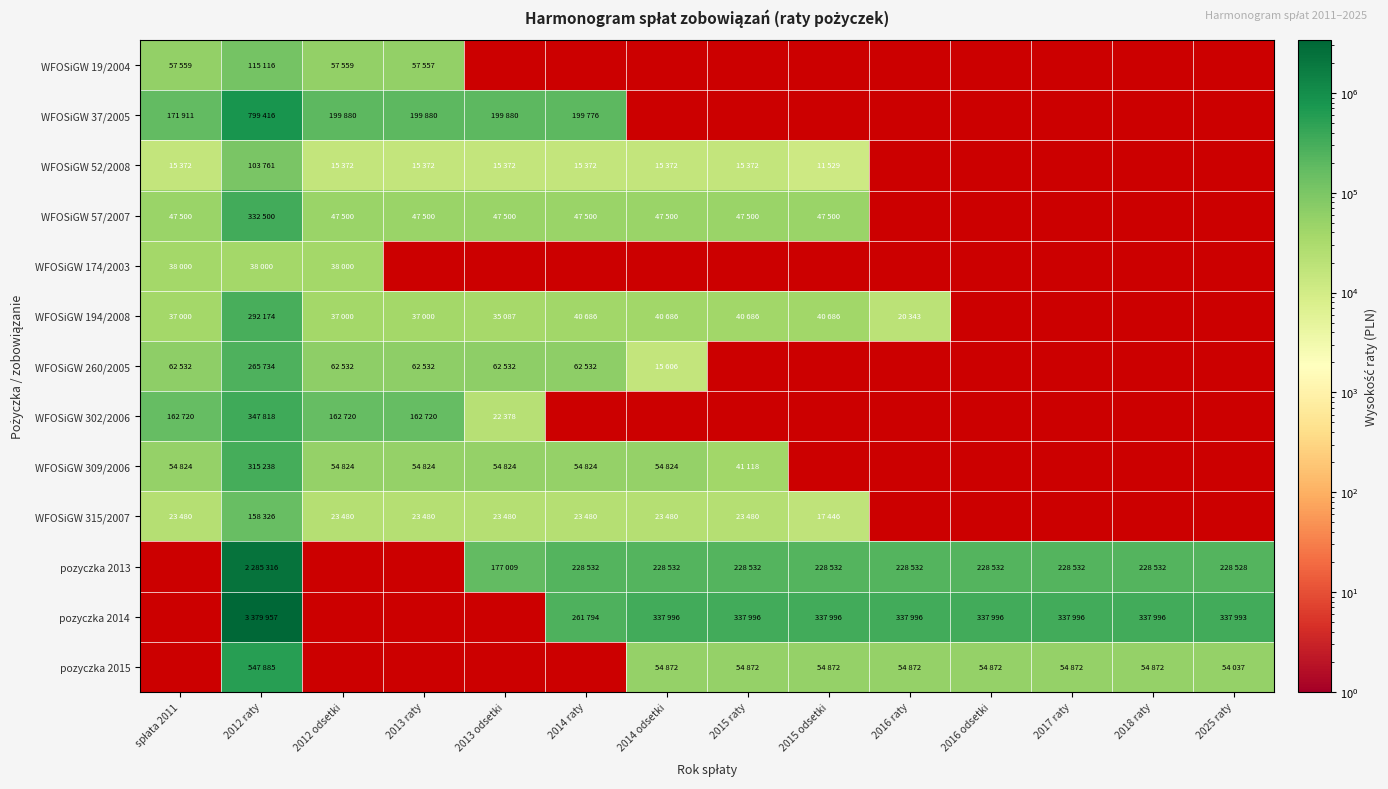

Is the value of WFOSiGW 19/2004 at 2016 raty greater than the value of WFOSiGW 174/2003 at 2015 raty?

No